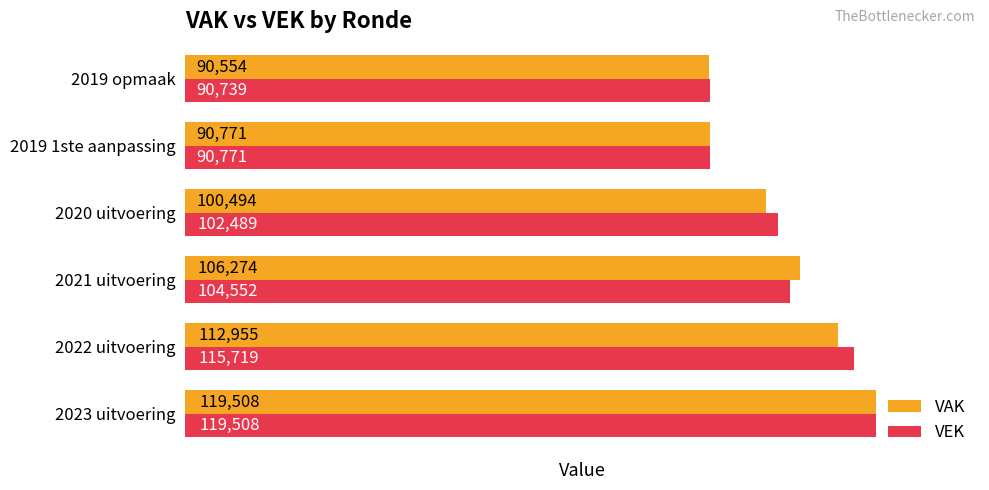

How many data points in VEK are less than 104552?

3